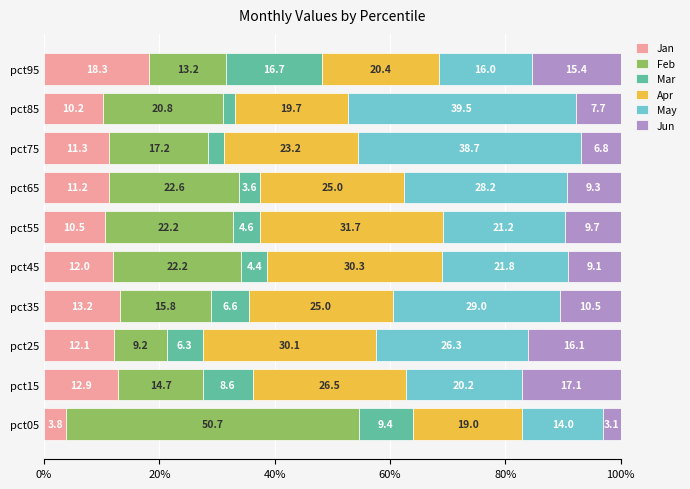

What is the minimum value for Jan?

3.8